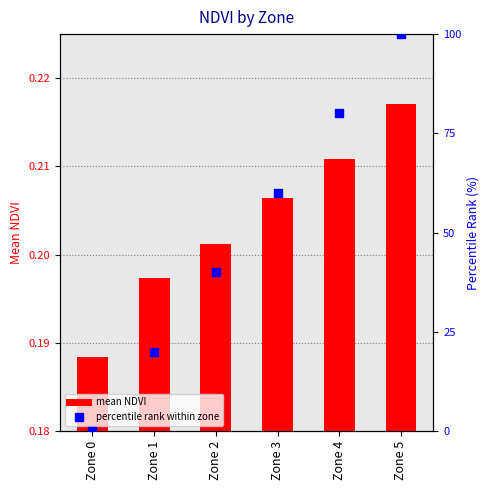

At how many categories does at least one series exceed 65?

2